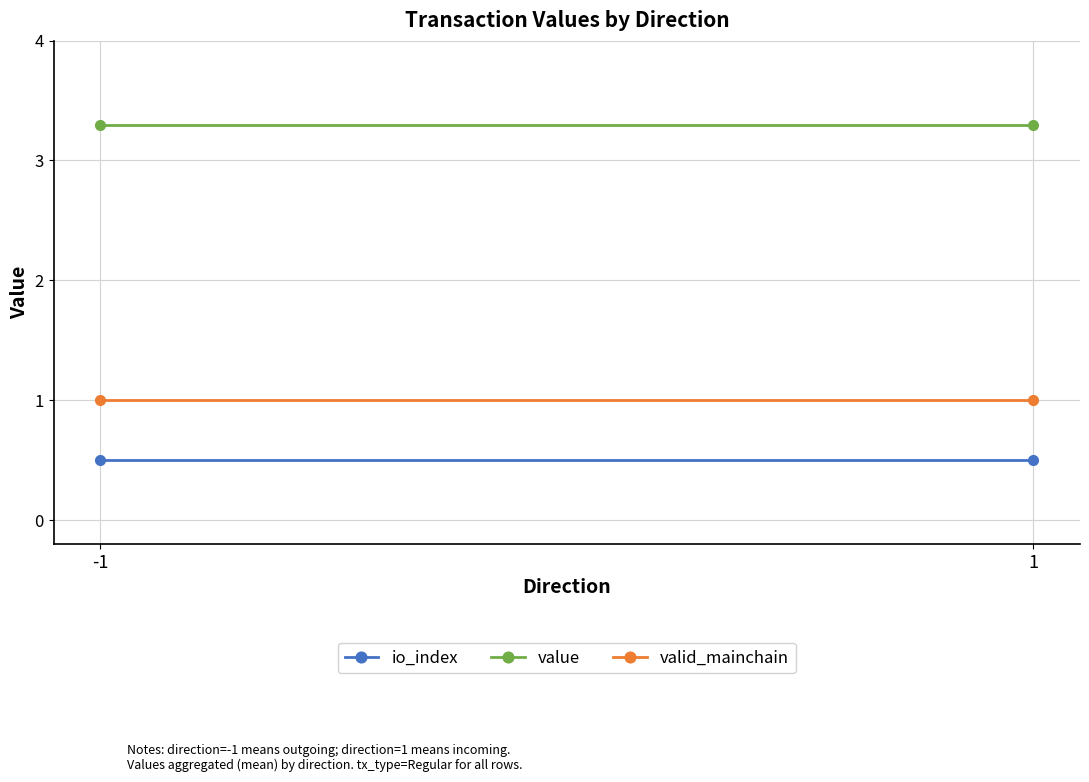

Rank the series by their maximum value, from lowest to highest.

io_index, valid_mainchain, value